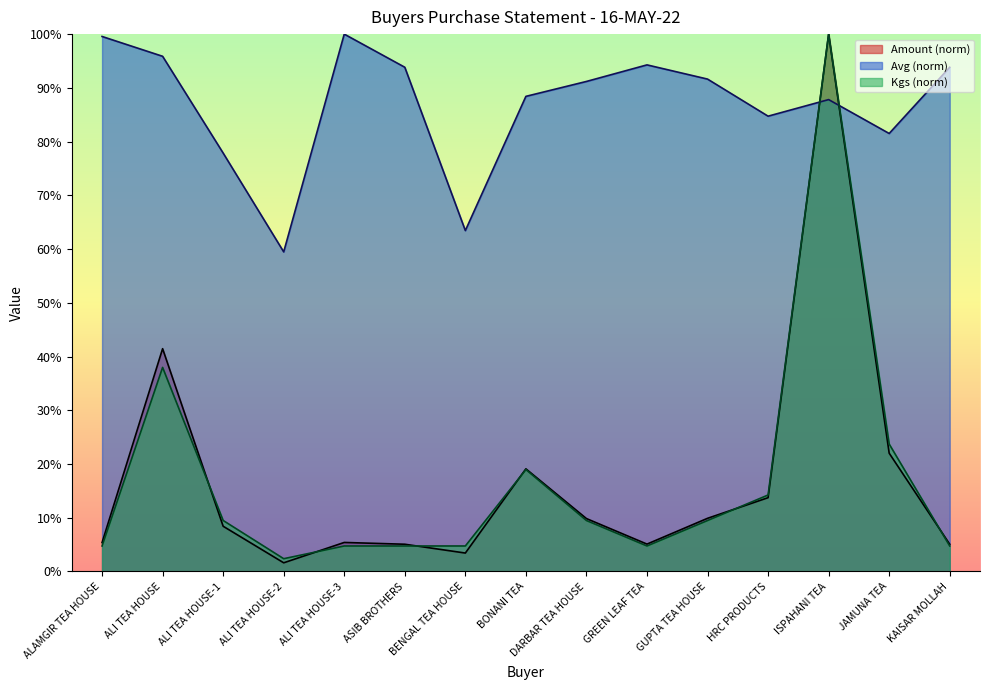

Reading left to right, extract all data points from this chart.

Amount: 0.1	0.4	0.1	0.0	0.1	0.1	0.0	0.2	0.1	0.1	0.1	0.1	1.0	0.2	0.1
Avg: 1.0	1.0	0.8	0.6	1.0	0.9	0.6	0.9	0.9	0.9	0.9	0.8	0.9	0.8	0.9
Kgs: 0.0	0.4	0.1	0.0	0.0	0.0	0.0	0.2	0.1	0.0	0.1	0.1	1.0	0.2	0.0